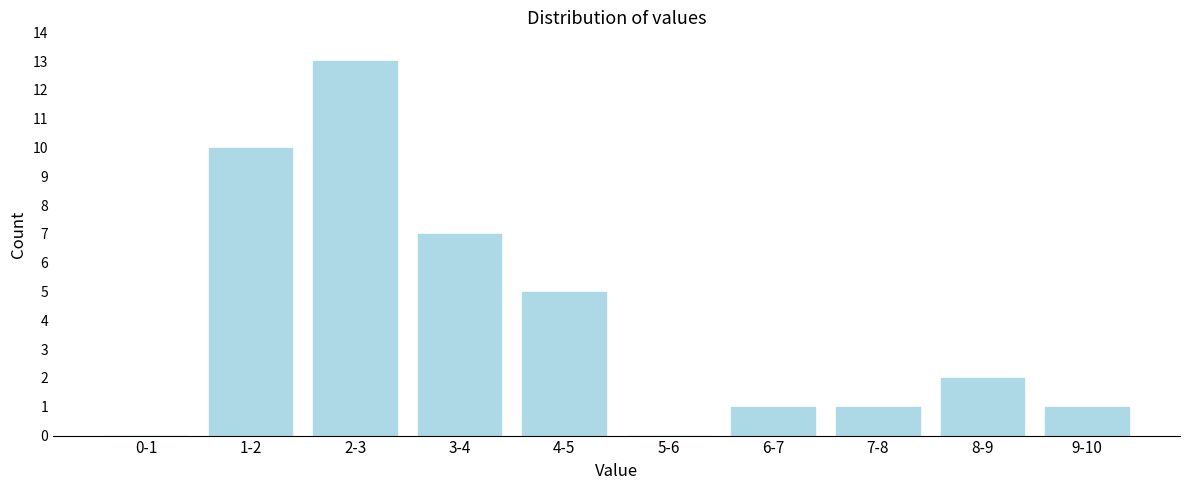

Reading left to right, list all the values displayed in this chart.

0-1=0	1-2=10	2-3=13	3-4=7	4-5=5	5-6=0	6-7=1	7-8=1	8-9=2	9-10=1